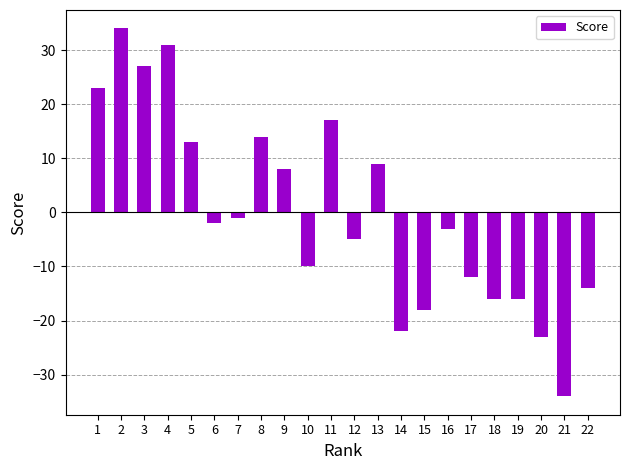

At which category does the chart reach its peak across all series?

2